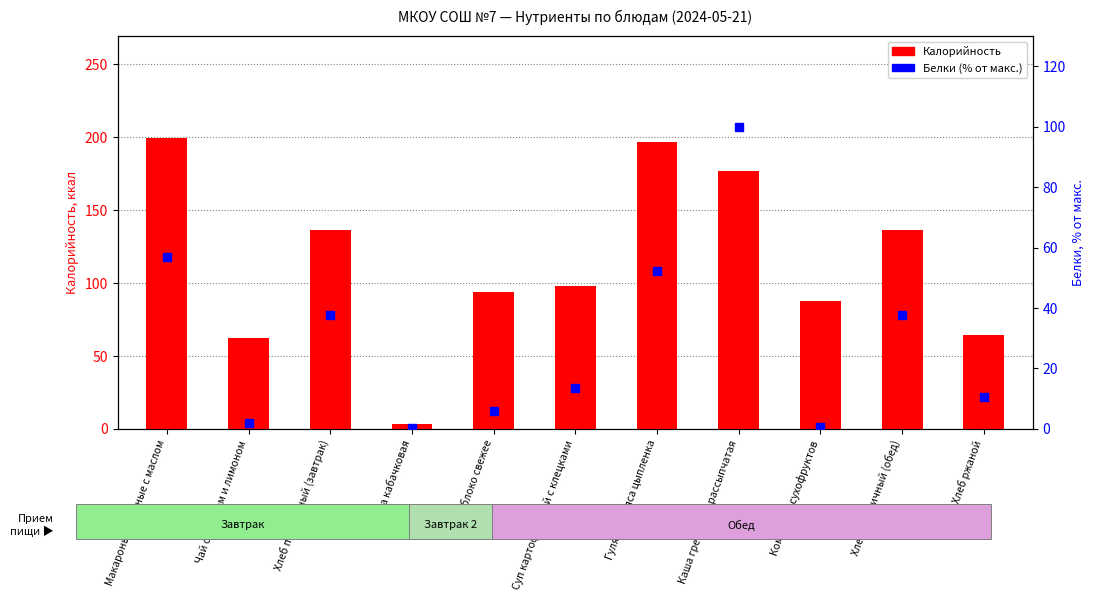

What are all the series names shown in the legend?

Калорийность, Белки (% от макс.)